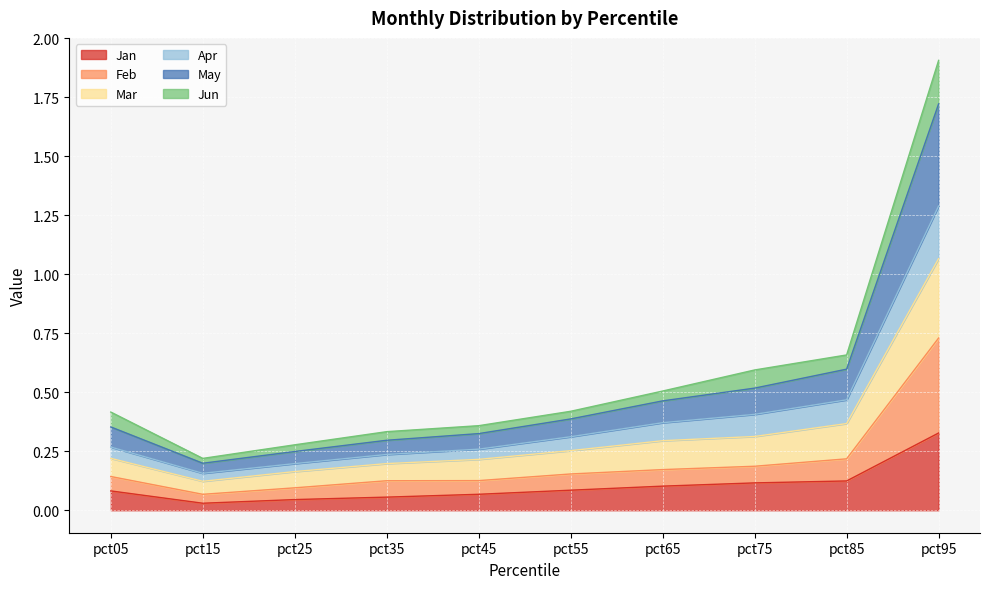

Rank the categories by Jan value from highest to lowest.

pct95, pct85, pct75, pct65, pct55, pct05, pct45, pct35, pct25, pct15